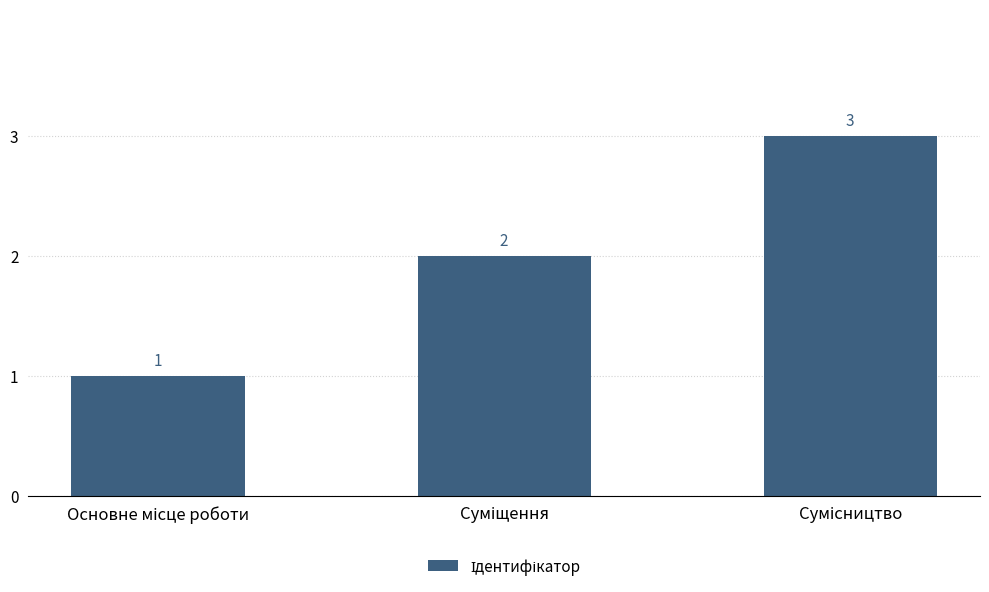

What is the greatest value displayed?

3